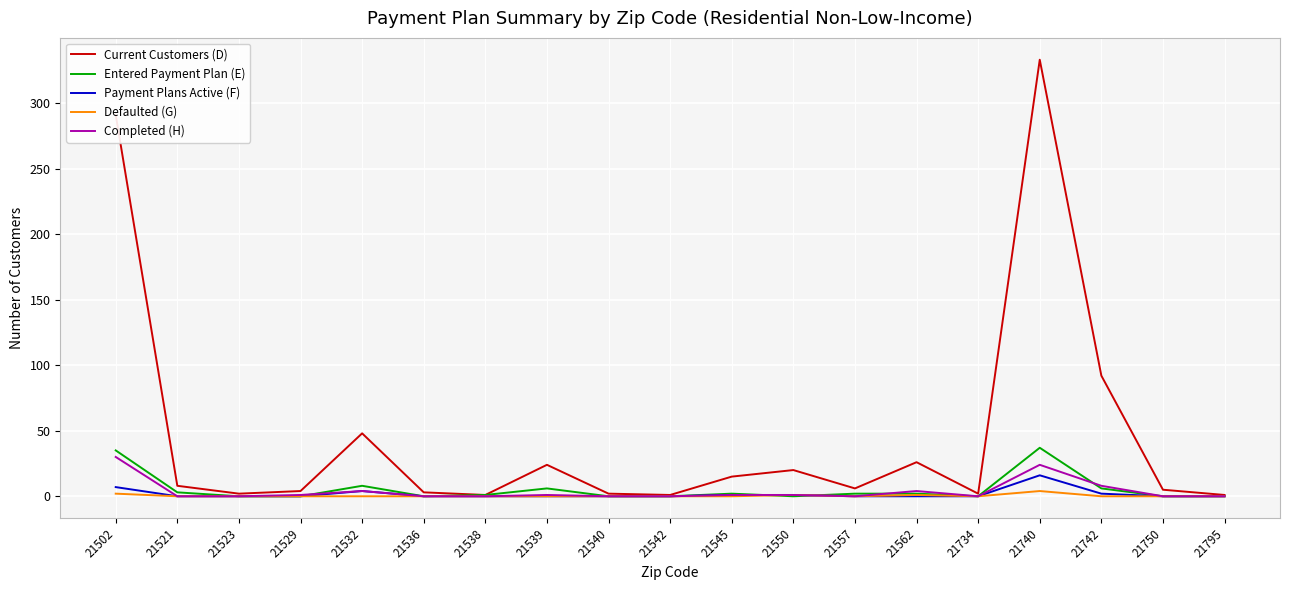

What is the sum of the Defaulted (G) values at 21562 and 21734?

1